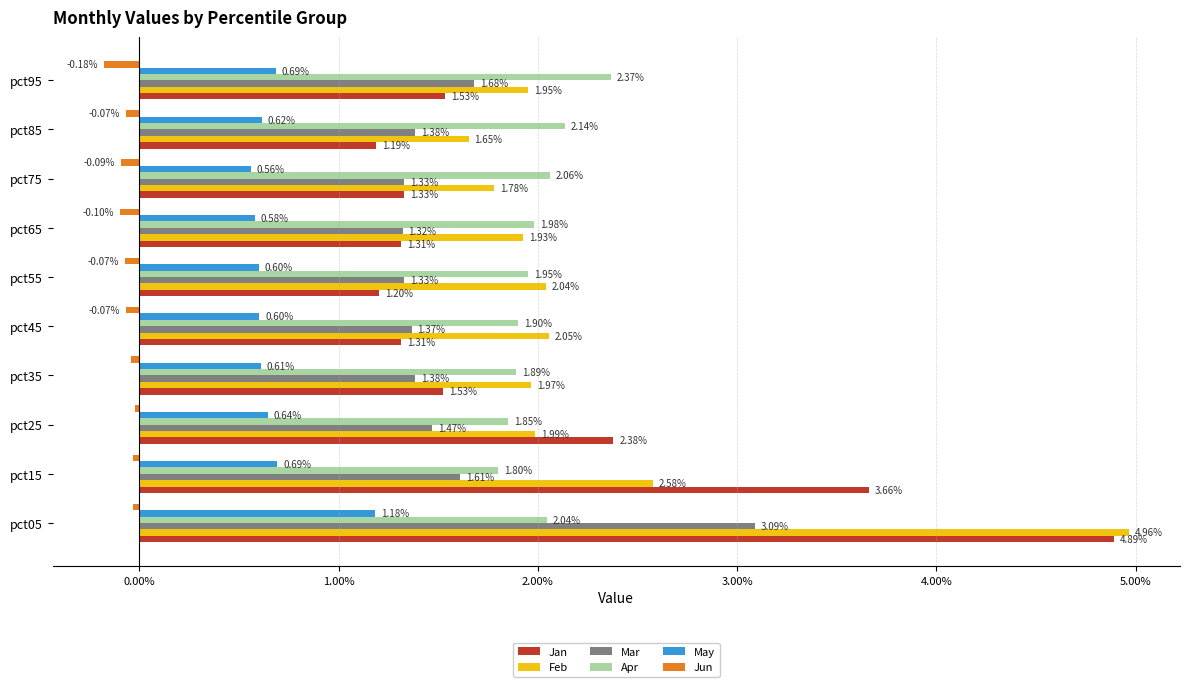

Which series has the largest range (max minus min)?

Jan